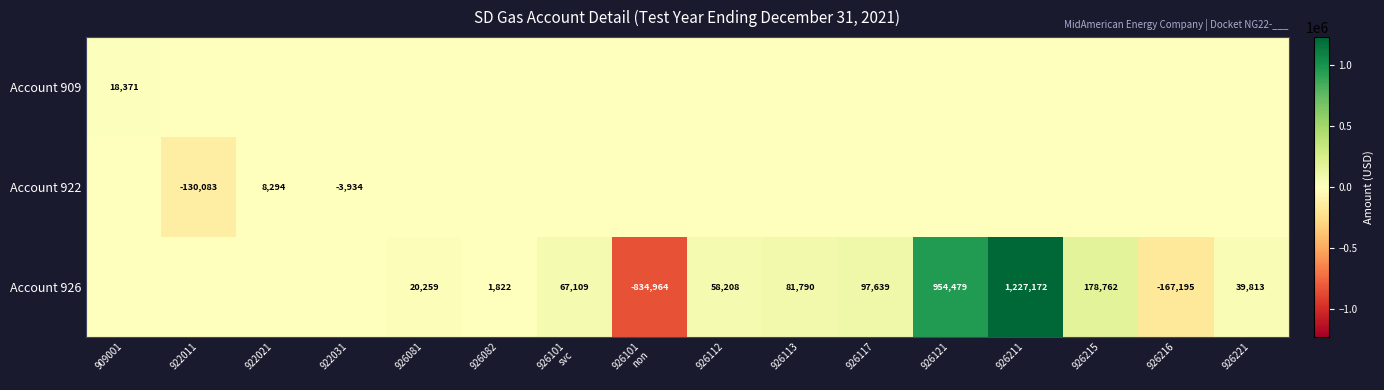

What is the total value across all series at 922011?

-130083